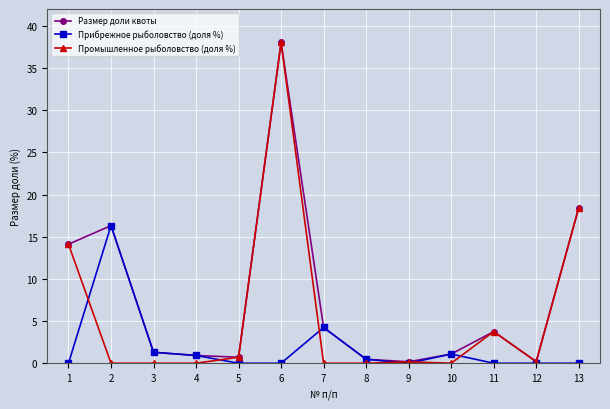

True or false: Прибрежное рыболовство (доля %) has more than 0 interior local peaks.

True